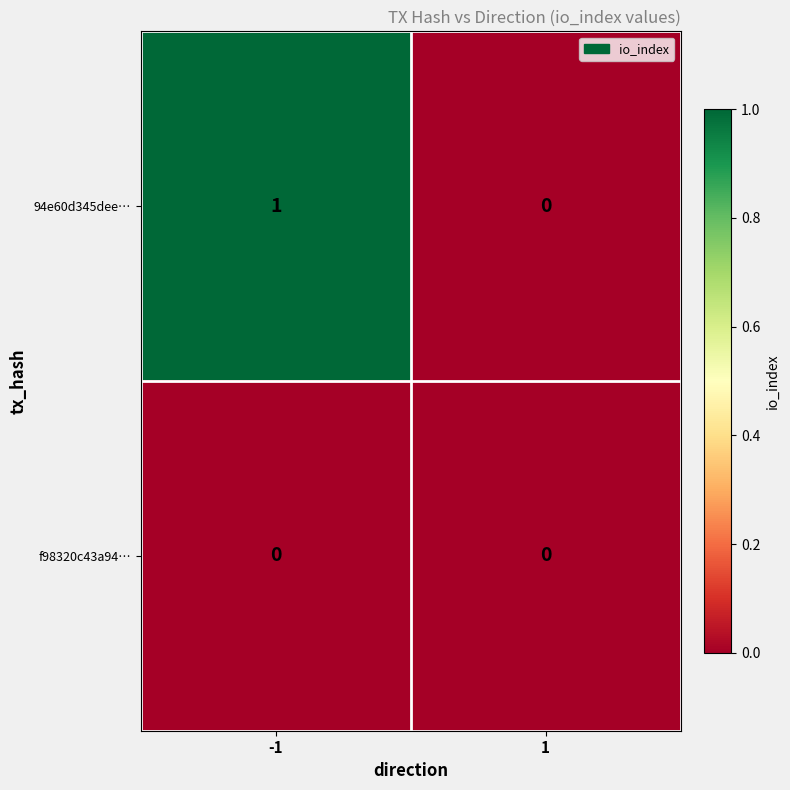

Rank the series by their average value, from lowest to highest.

f98320c43a94…, 94e60d345dee…